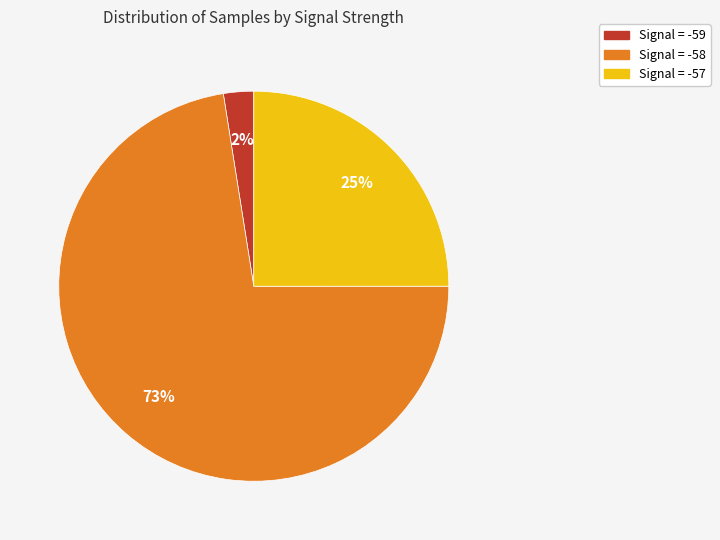

To the nearest percent, what is the average slice percentage?

33%